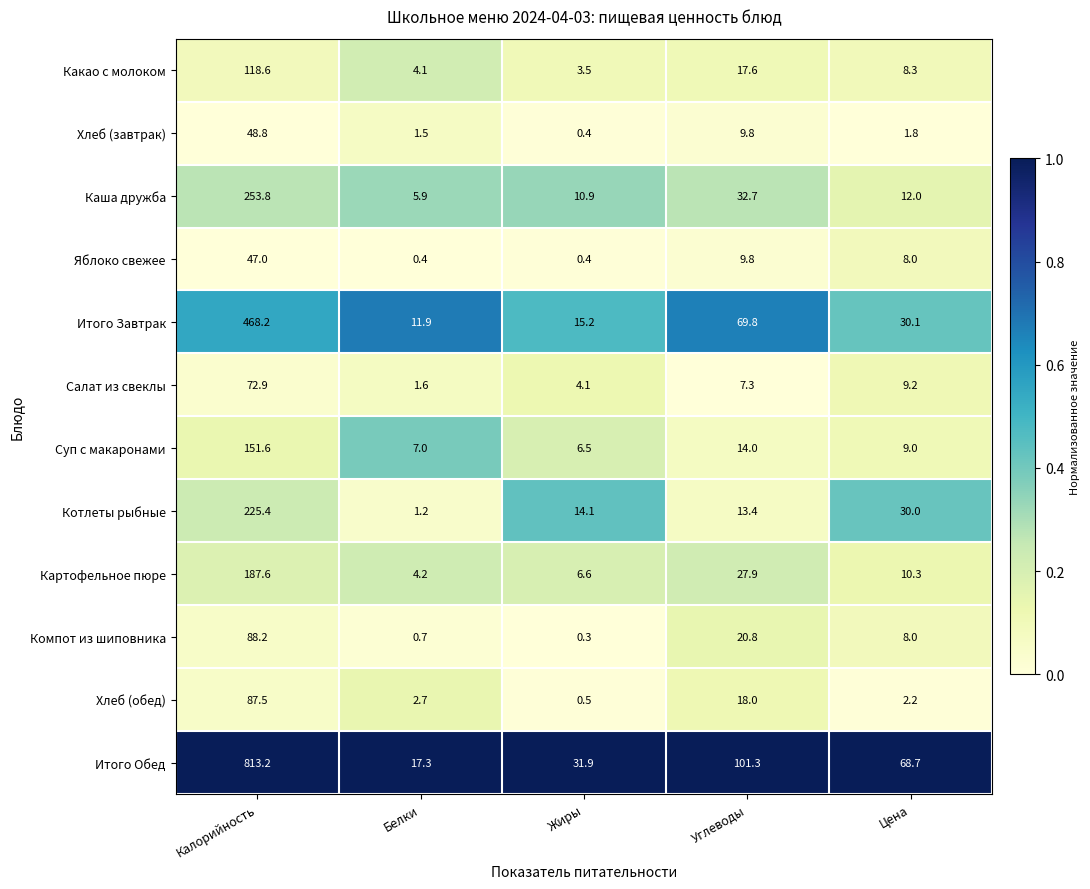

The value of Картофельное пюре at Калорийность is 327.3. True or false?

False